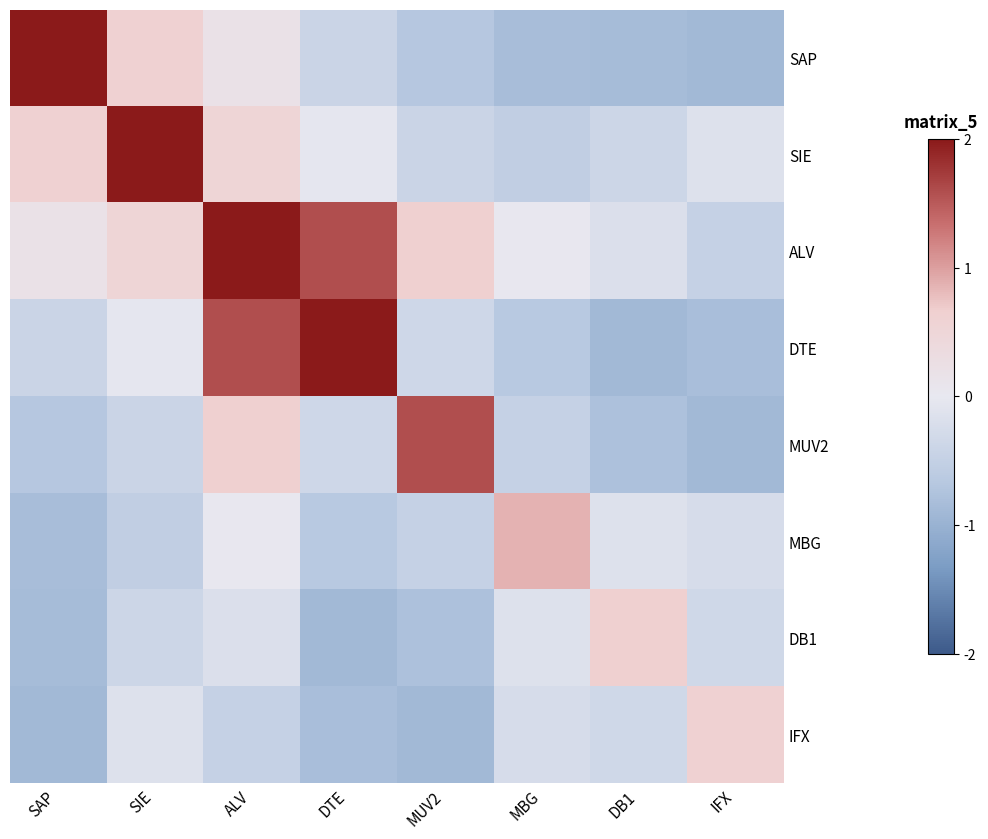

How many categories are shown in the chart?

8